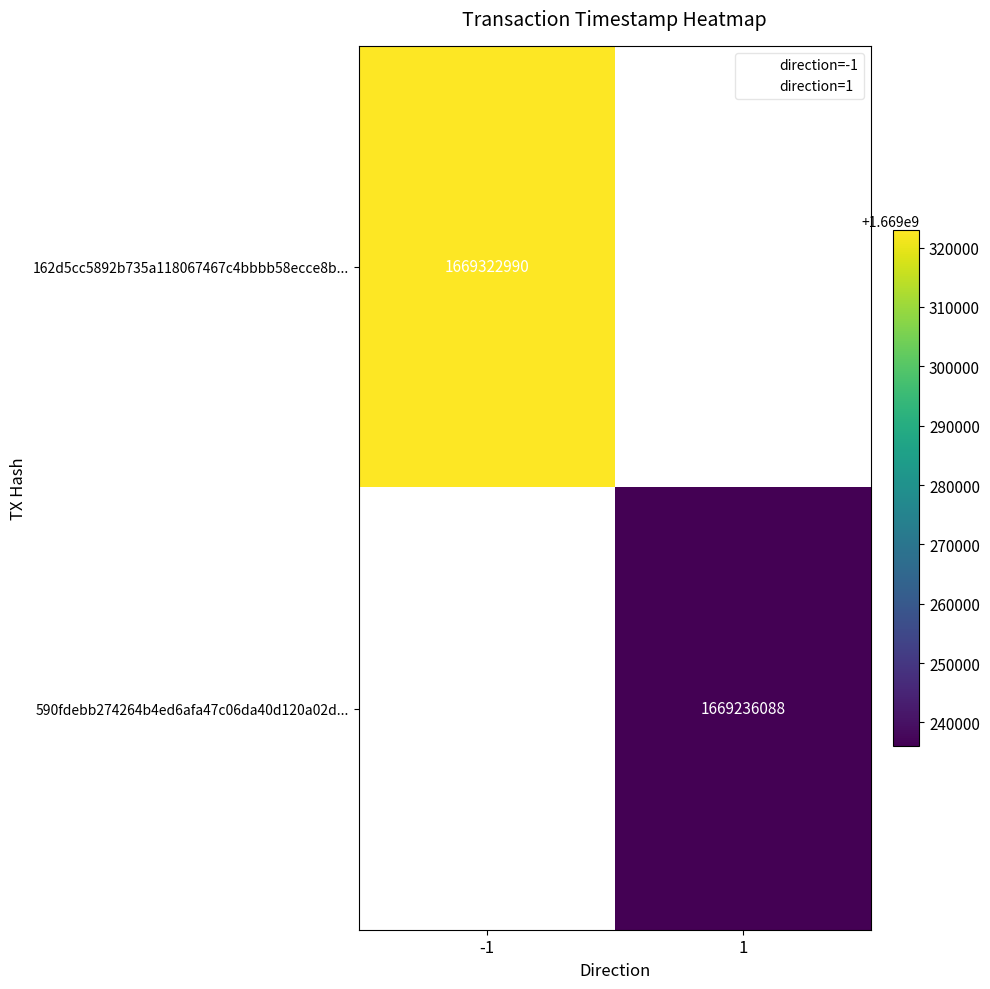

At how many categories does at least one series exceed 1669320441?

1